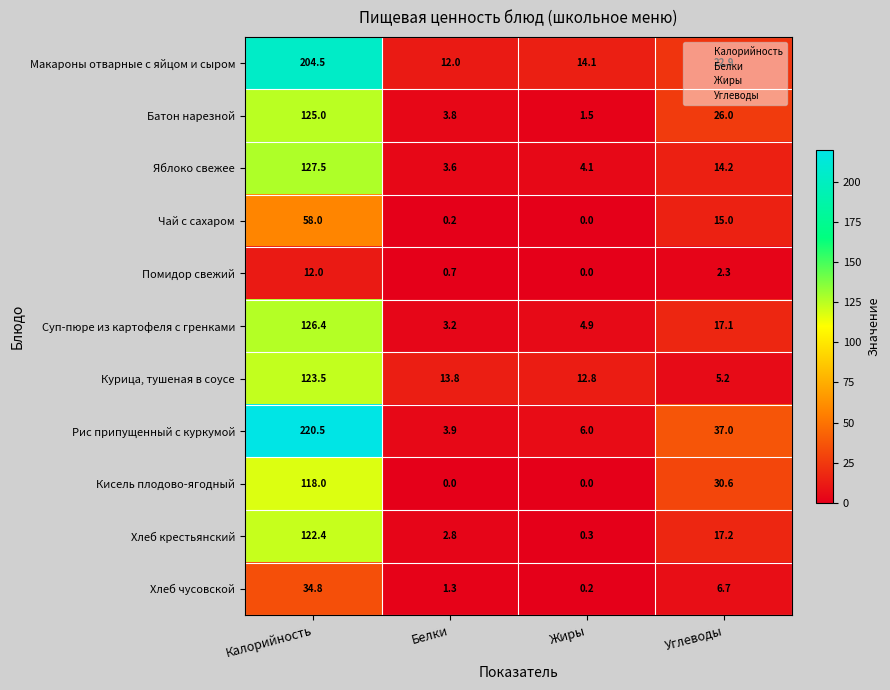

What is the difference between the second highest and minimum values in the Суп-пюре из картофеля с гренками series?

13.9